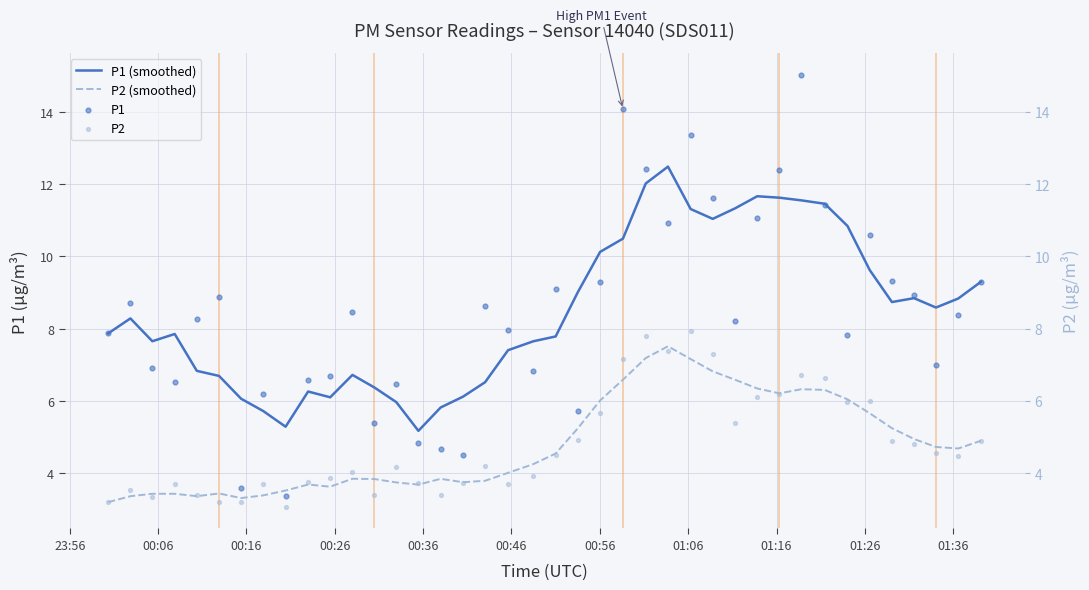

Is the value of P1 (smoothed) at 18 greater than the value of P1 at 23?

No